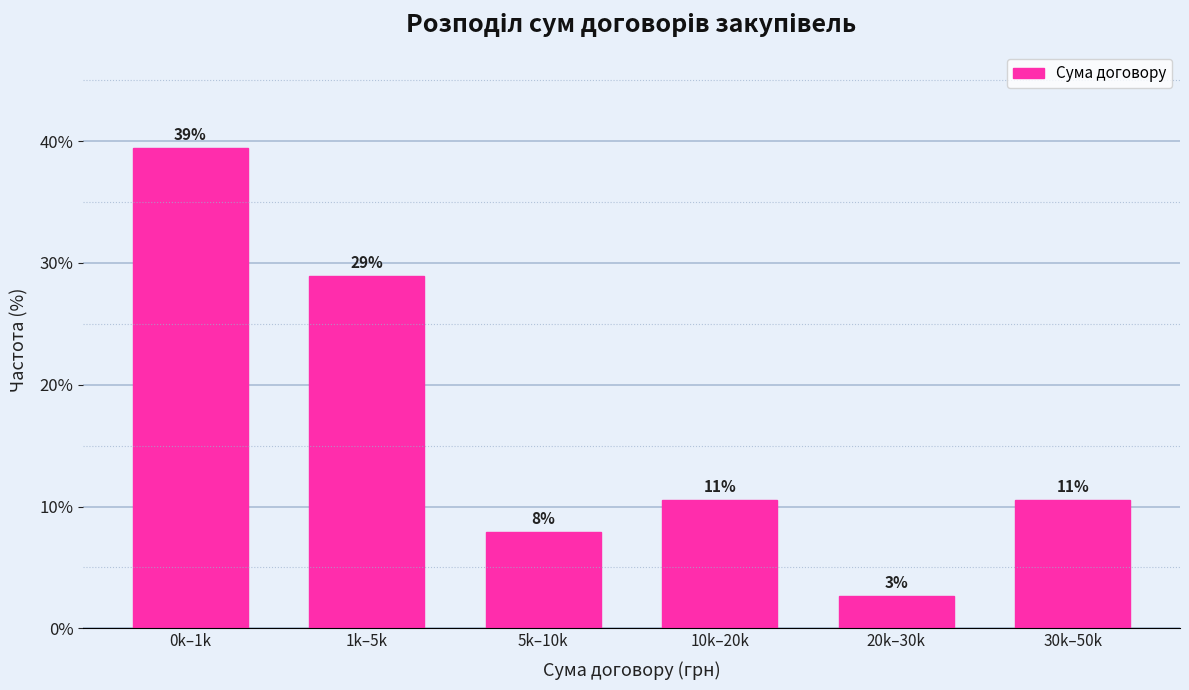

Does the chart contain any negative values?

No